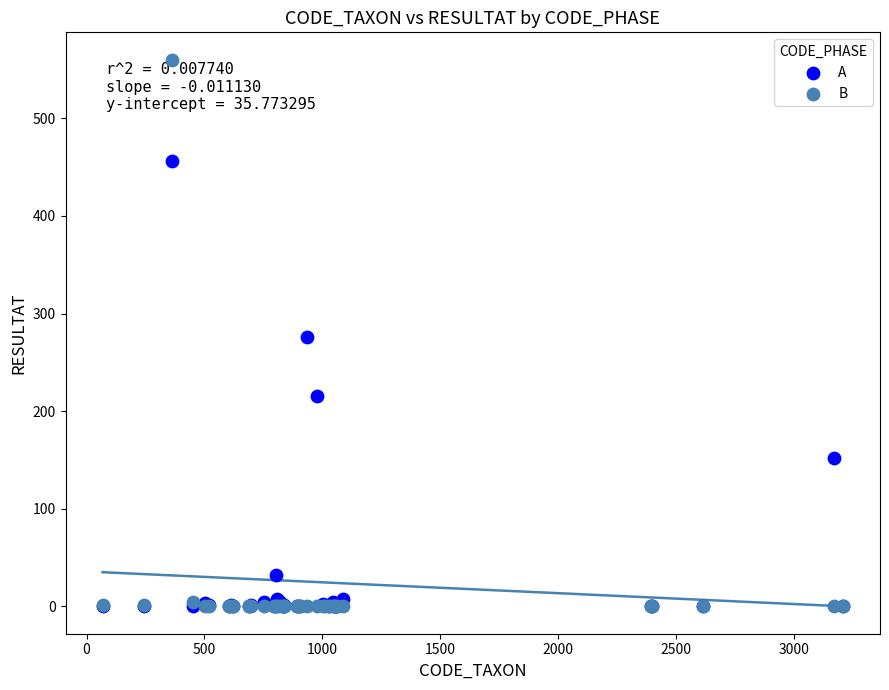

In the A series, what Y value is closest to 228?

216